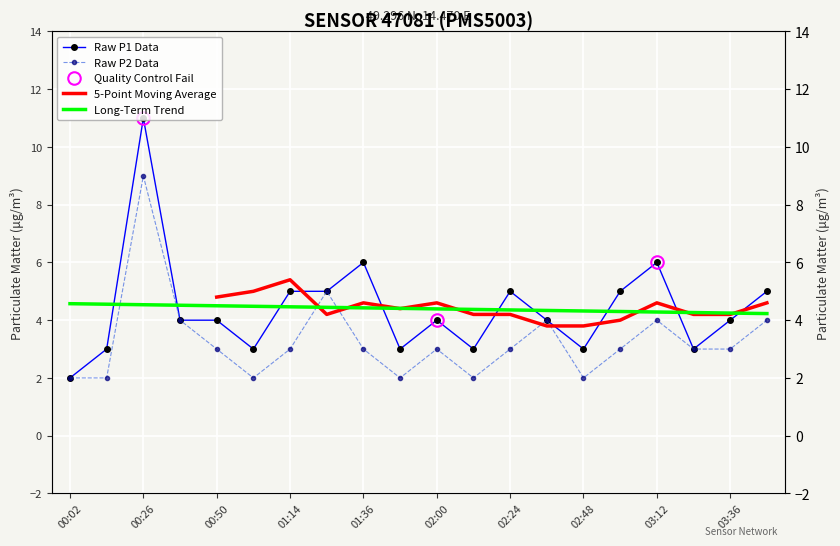

What is the smallest value displayed?

2